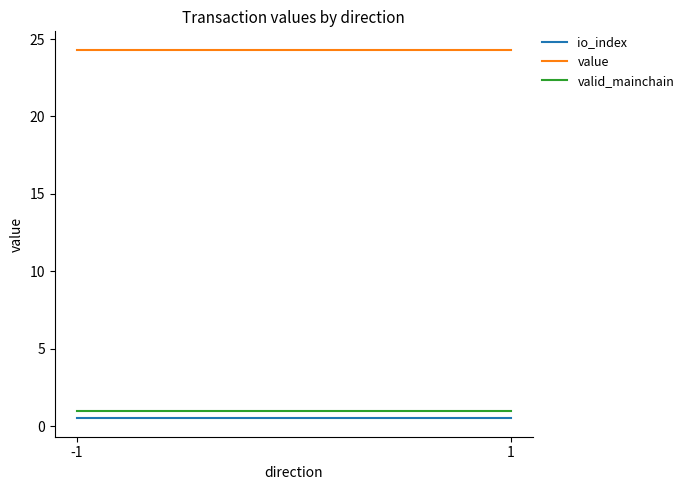

Which series has the widest spread of values?

io_index